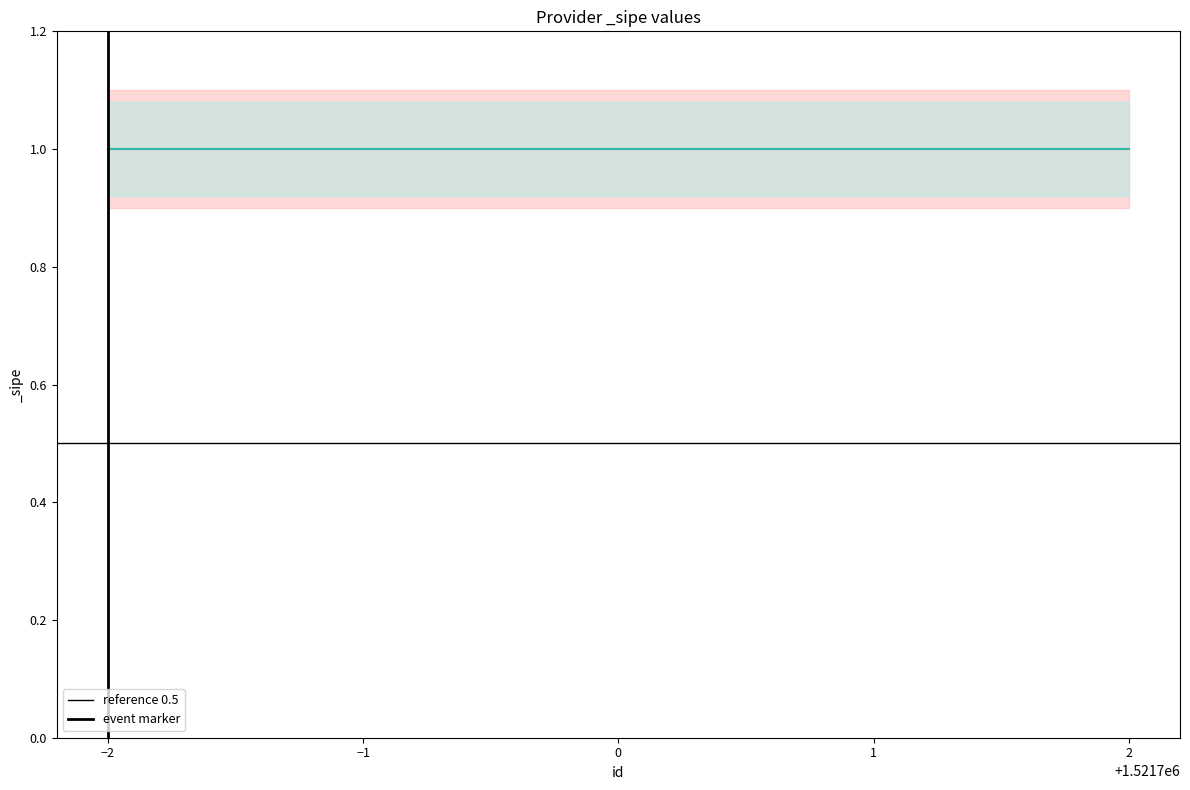

How many lines are shown in the chart?

2